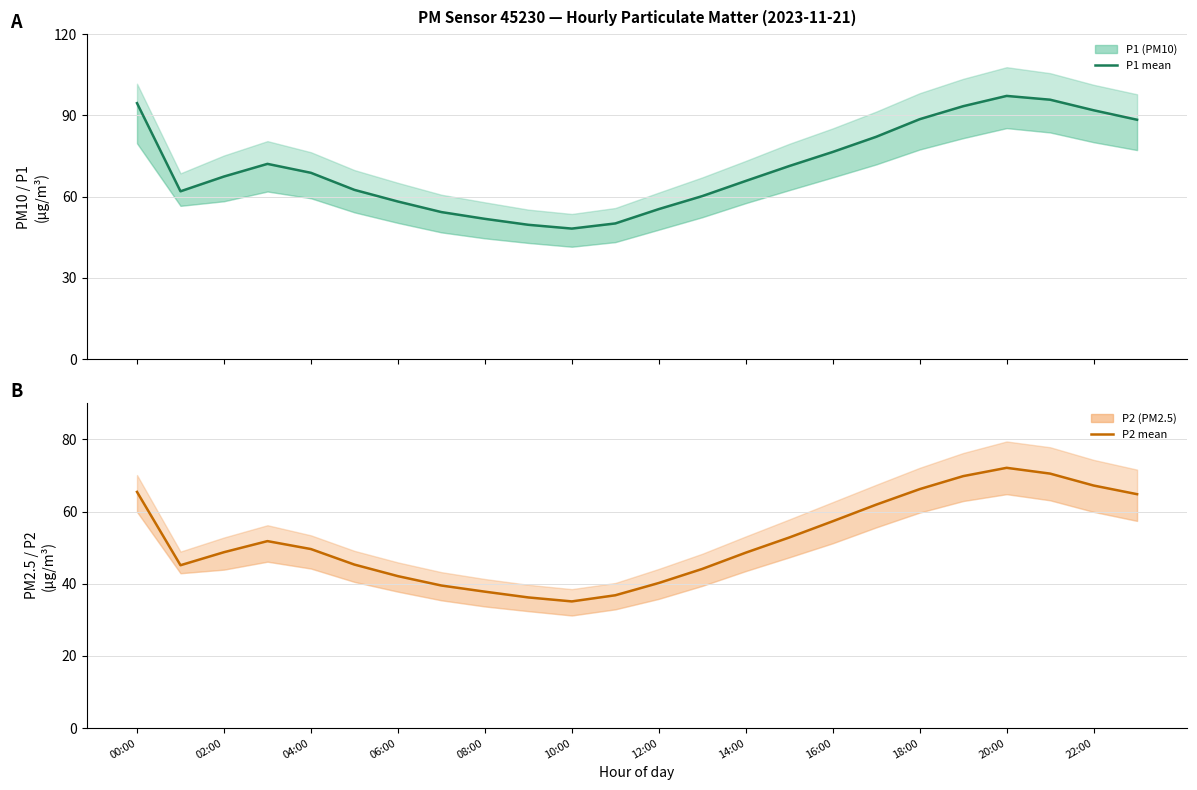

What is the smallest value displayed?

35.1